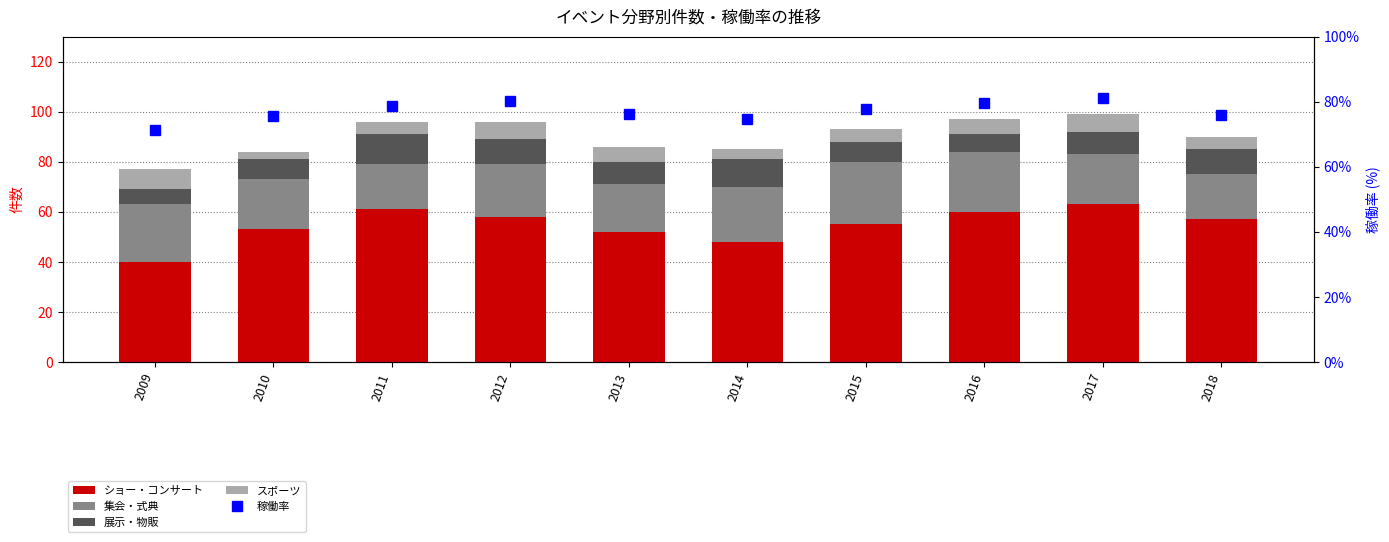

Is the value of 展示・物販 at 2015 greater than the value of スポーツ at 2009?

No